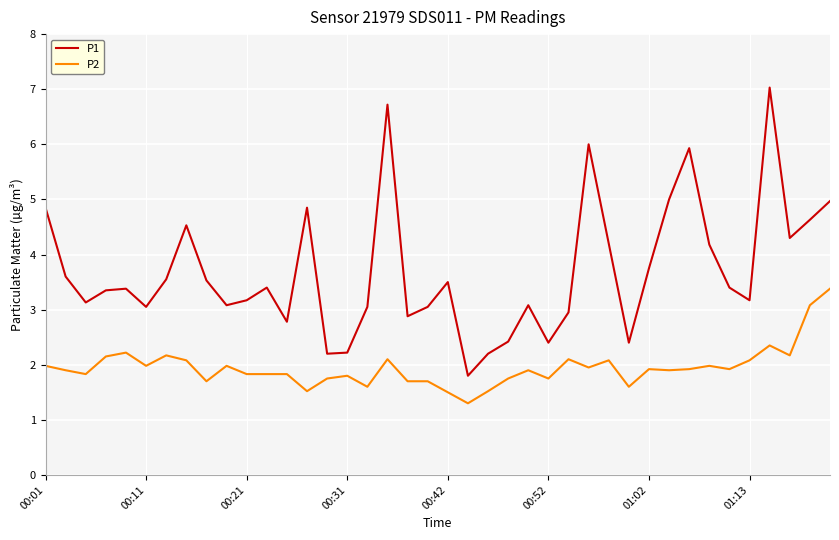

What are all the series names shown in the legend?

P1, P2